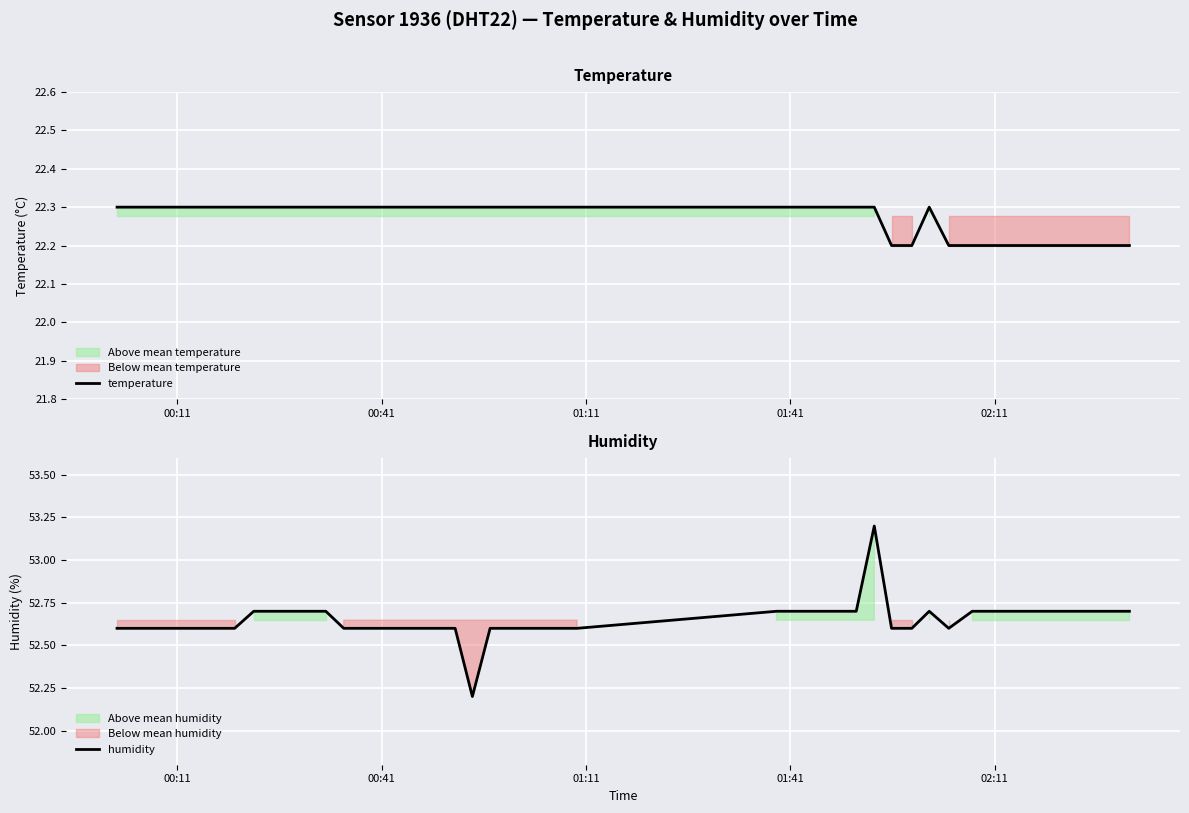

What is the lowest value of the temperature series?

22.2